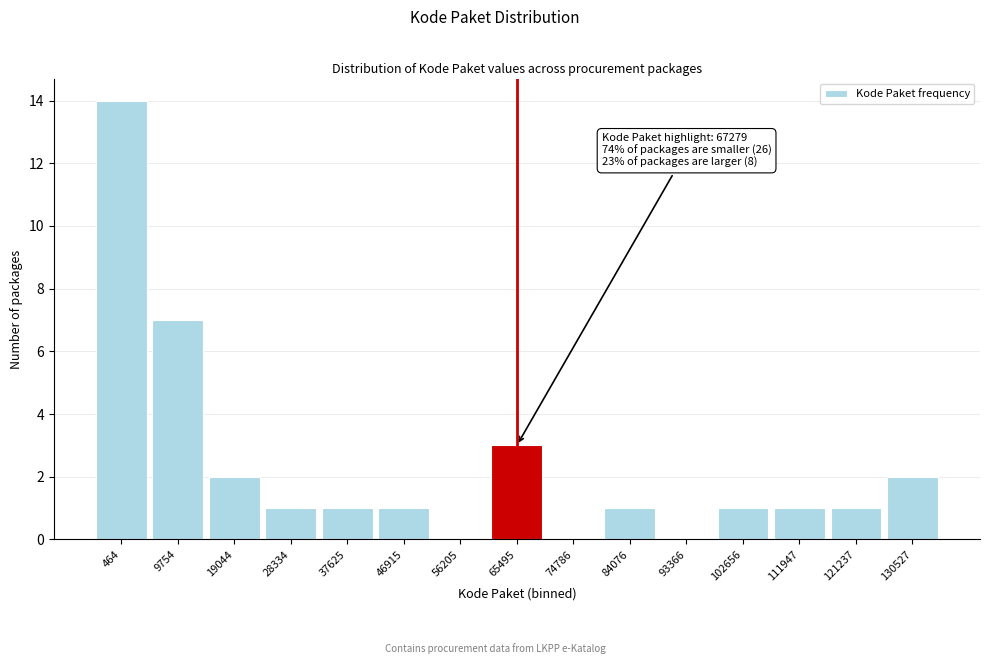

Reading left to right, what are all the values shown in this chart?

464=14	9754=7	19044=2	28334=1	37625=1	46915=1	56205=0	65495=3	74786=0	84076=1	93366=0	102656=1	111947=1	121237=1	130527=2